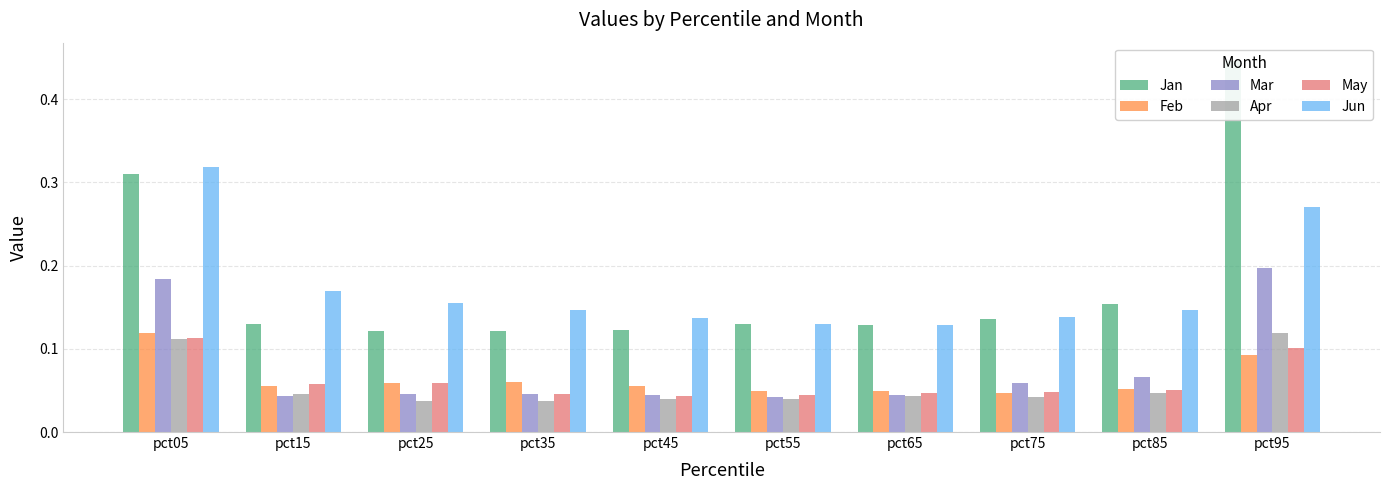

Reading left to right, what are all the values shown in this chart?

Jan: 0.3	0.1	0.1	0.1	0.1	0.1	0.1	0.1	0.2	0.4
Feb: 0.1	0.1	0.1	0.1	0.1	0.0	0.0	0.0	0.1	0.1
Mar: 0.2	0.0	0.0	0.0	0.0	0.0	0.0	0.1	0.1	0.2
Apr: 0.1	0.0	0.0	0.0	0.0	0.0	0.0	0.0	0.0	0.1
May: 0.1	0.1	0.1	0.0	0.0	0.0	0.0	0.0	0.1	0.1
Jun: 0.3	0.2	0.2	0.1	0.1	0.1	0.1	0.1	0.1	0.3